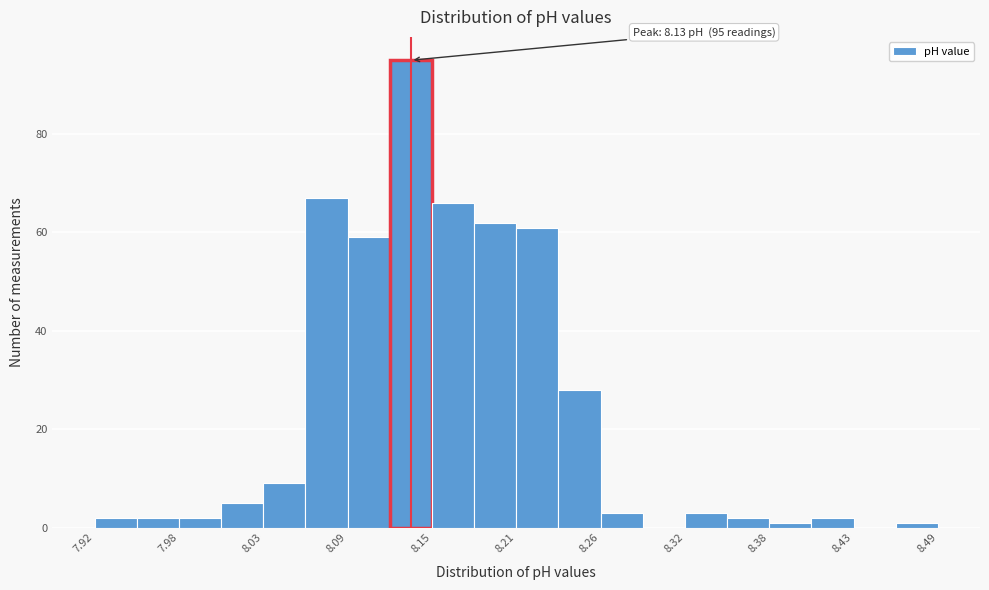

Around what value on the x-axis is the tallest bar? Give the approximate position of its centre, as read against the axis.

8.13